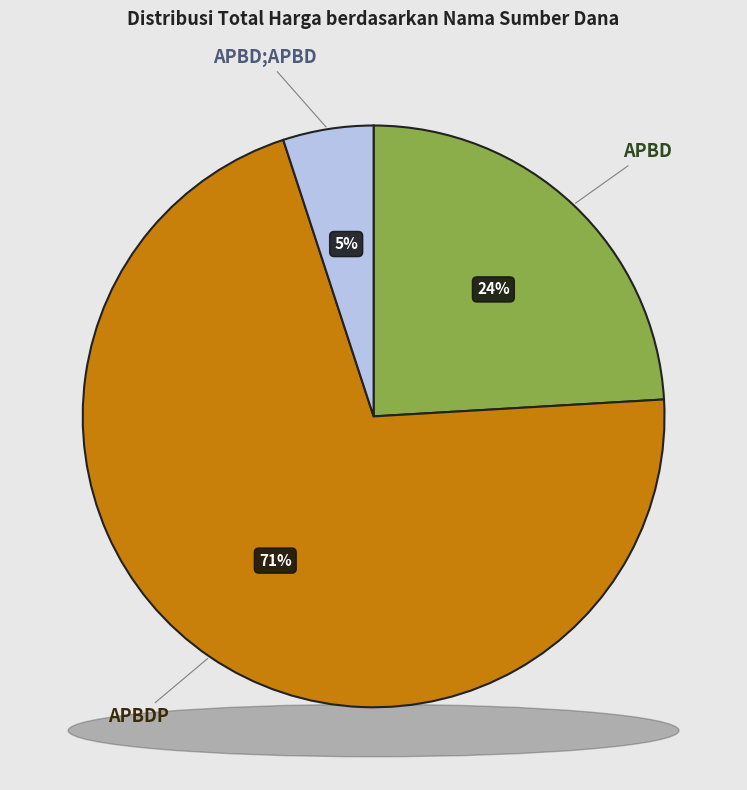

True or false: 3 accounts for 1% of the total.

False